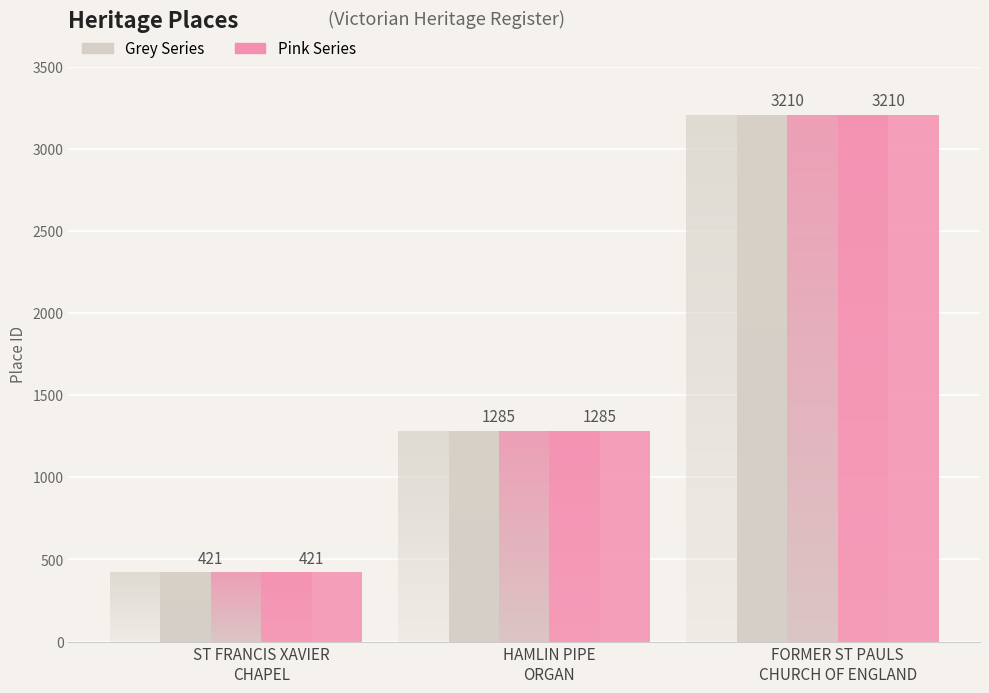

What position from the right is ST FRANCIS XAVIER
CHAPEL?

3